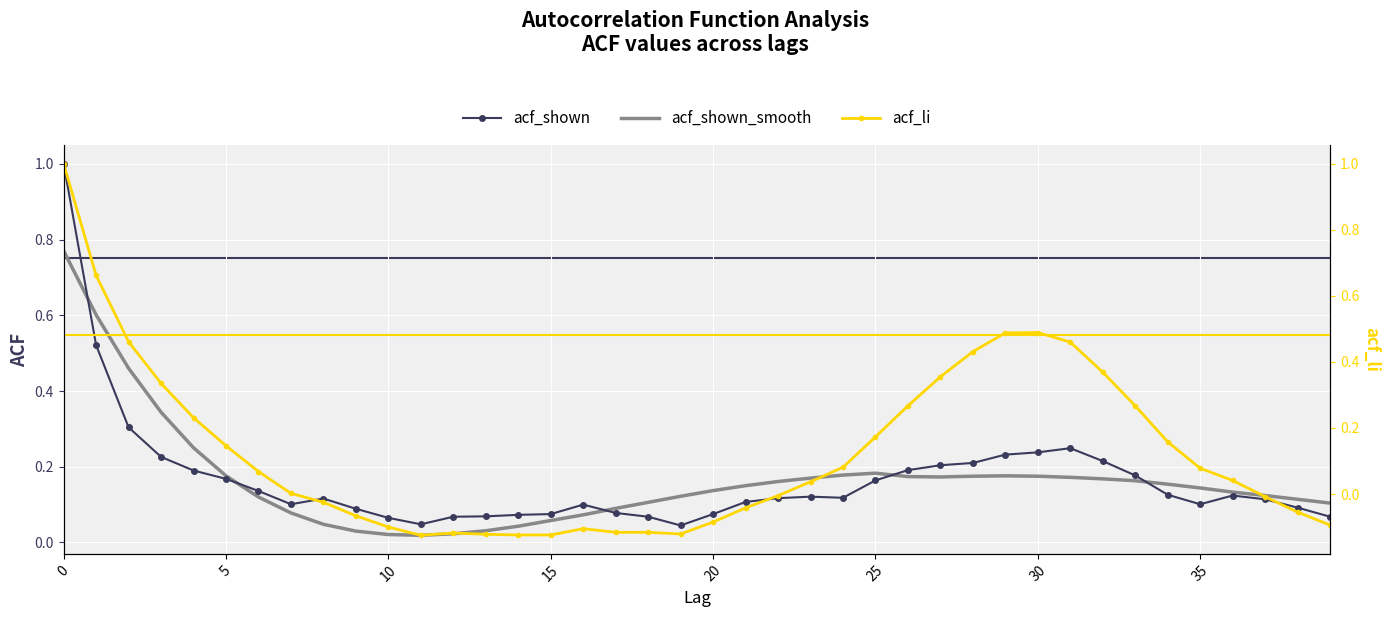

Reading left to right, transcribe all the data shown in this chart.

acf_shown: 1.0	0.5	0.3	0.2	0.2	0.2	0.1	0.1	0.1	0.1	0.1	0.0	0.1	0.1	0.1	0.1	0.1	0.1	0.1	0.0	0.1	0.1	0.1	0.1	0.1	0.2	0.2	0.2	0.2	0.2	0.2	0.2	0.2	0.2	0.1	0.1	0.1	0.1	0.1	0.1
acf_shown_smooth: 0.8	0.6	0.5	0.3	0.2	0.2	0.1	0.1	0.0	0.0	0.0	0.0	0.0	0.0	0.0	0.1	0.1	0.1	0.1	0.1	0.1	0.1	0.2	0.2	0.2	0.2	0.2	0.2	0.2	0.2	0.2	0.2	0.2	0.2	0.2	0.1	0.1	0.1	0.1	0.1
acf_li: 1.0	0.7	0.5	0.3	0.2	0.1	0.1	0.0	-0.0	-0.1	-0.1	-0.1	-0.1	-0.1	-0.1	-0.1	-0.1	-0.1	-0.1	-0.1	-0.1	-0.0	-0.0	0.0	0.1	0.2	0.3	0.4	0.4	0.5	0.5	0.5	0.4	0.3	0.2	0.1	0.0	-0.0	-0.1	-0.1